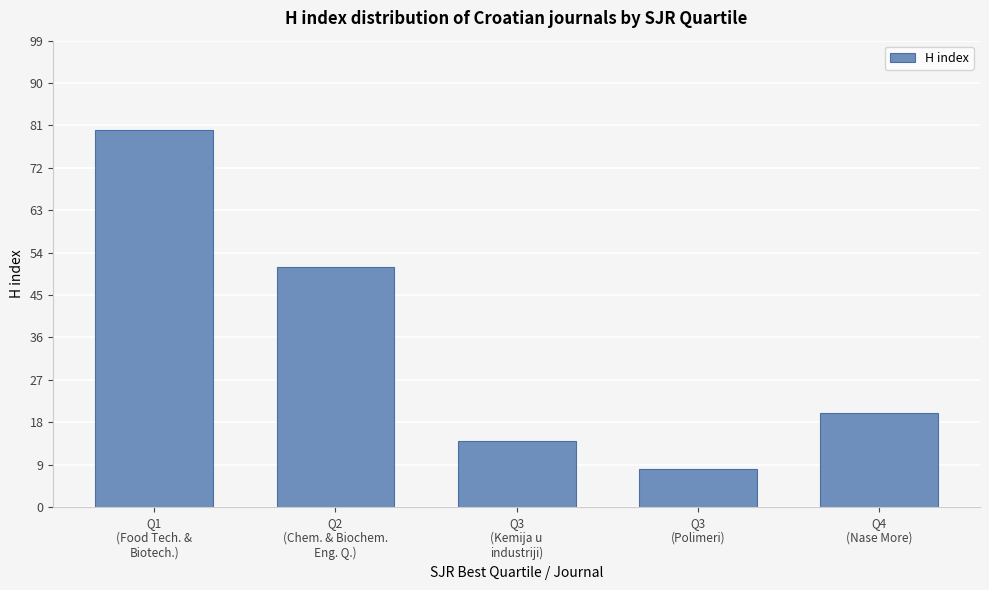

Is it true that the value at Q1
(Food Tech. &
Biotech.) is 80?

True